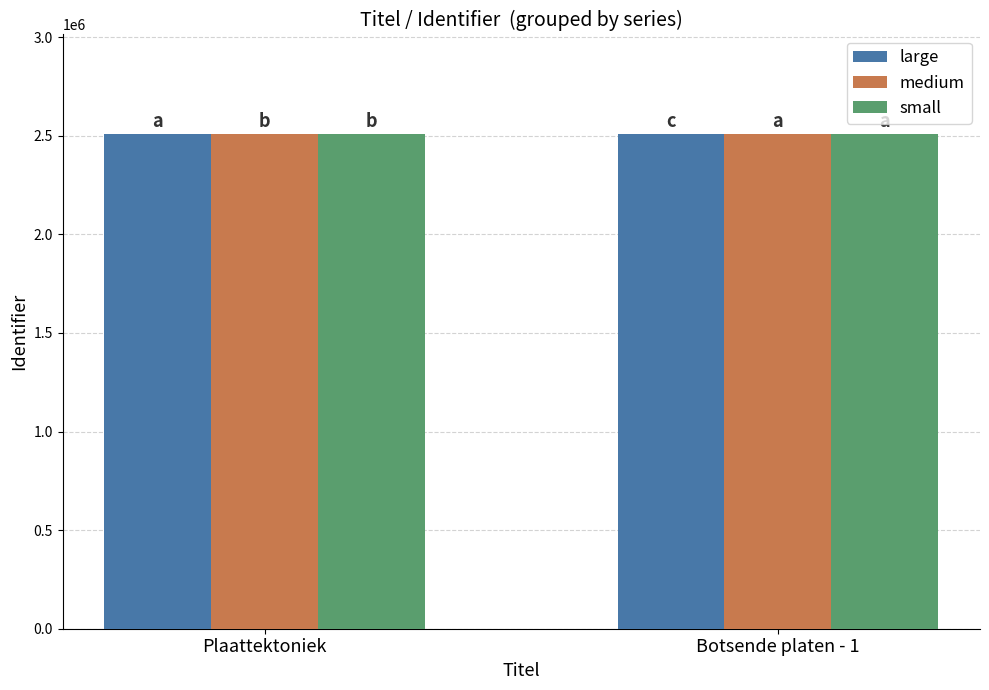

What is the total value across all series at Plaattektoniek?

7534378